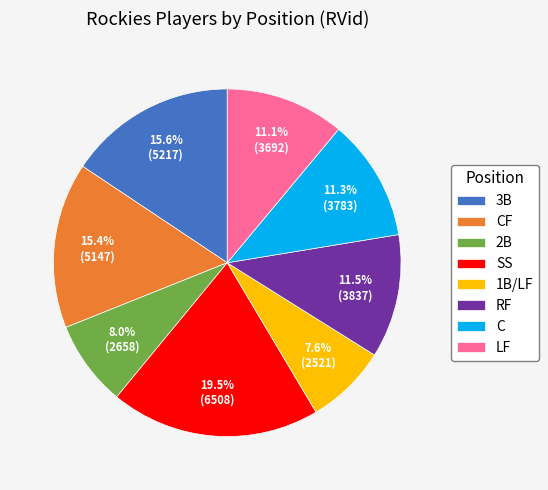

Count the number of slices in the pie.

8